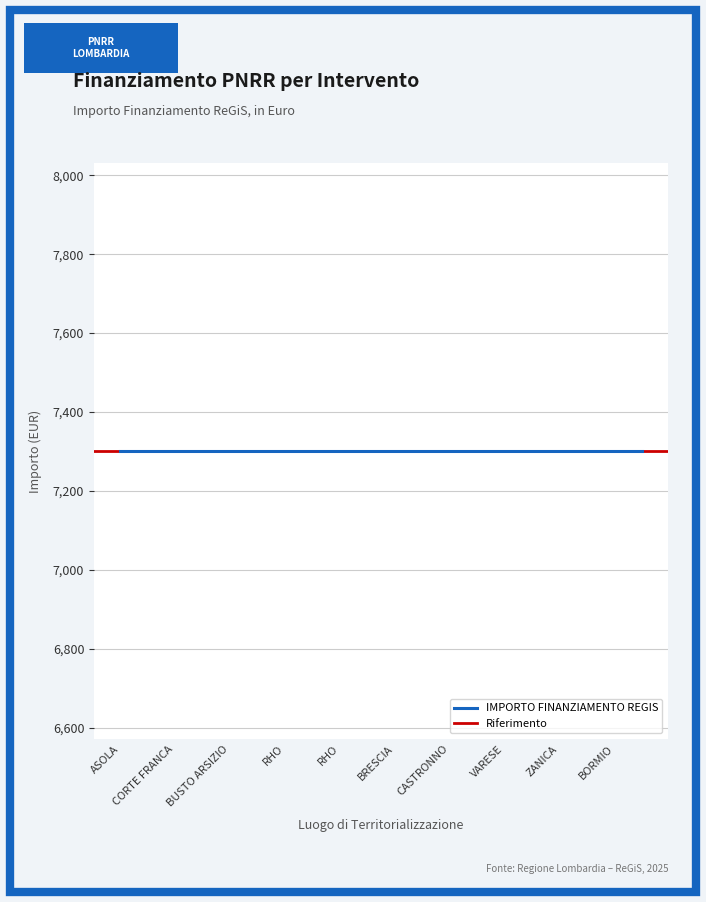

What is the maximum value shown in the chart?

7301.0